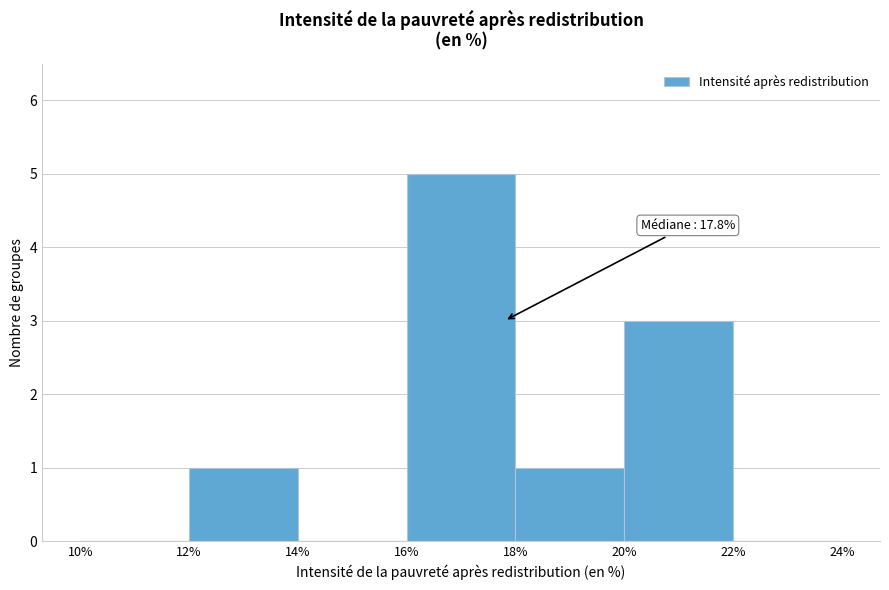

Over which range of the x-axis is the bar tallest?

16% to 18%